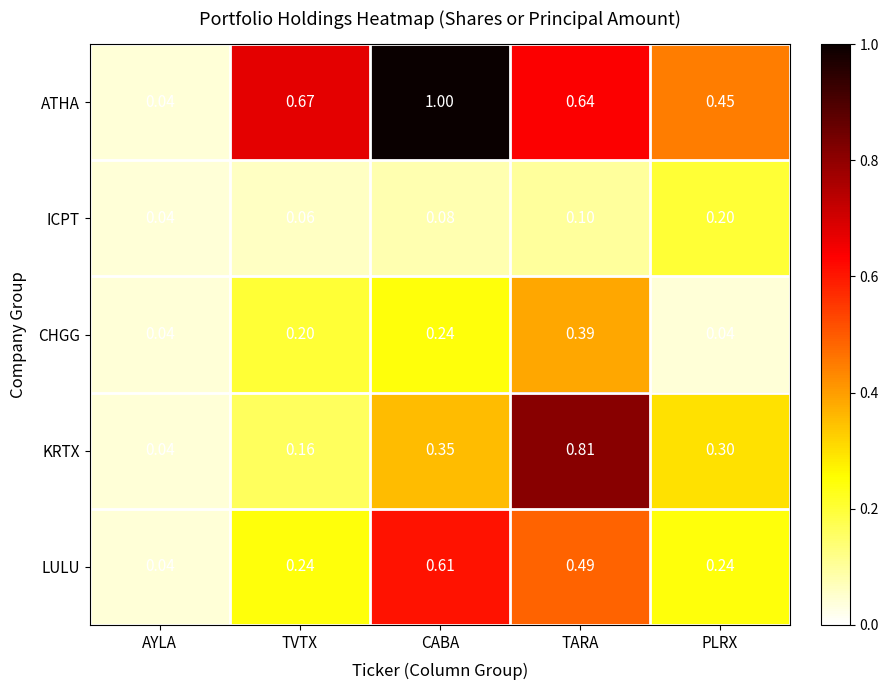

Which series has the largest total across all categories?

ATHA